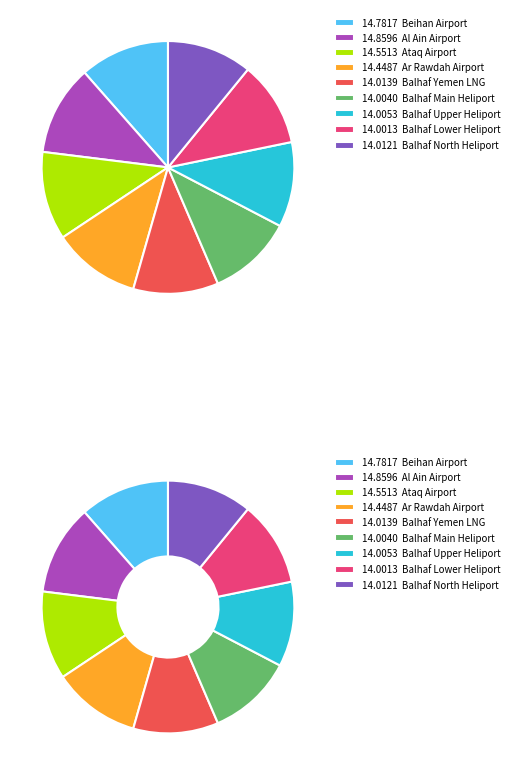

To the nearest percent, what is the average slice percentage?

11%